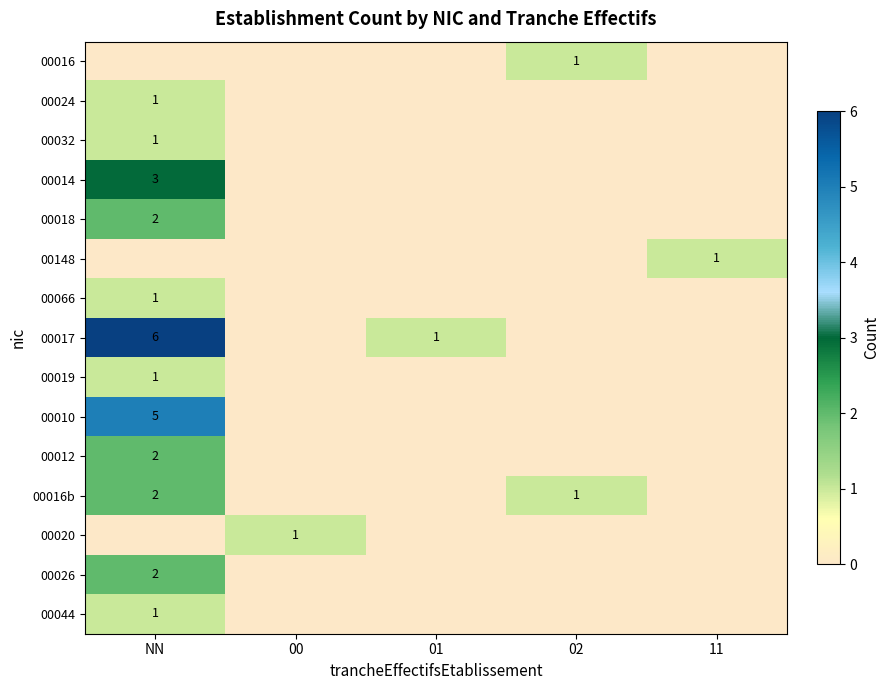

The 00016b series shows 2 at NN. True or false?

True